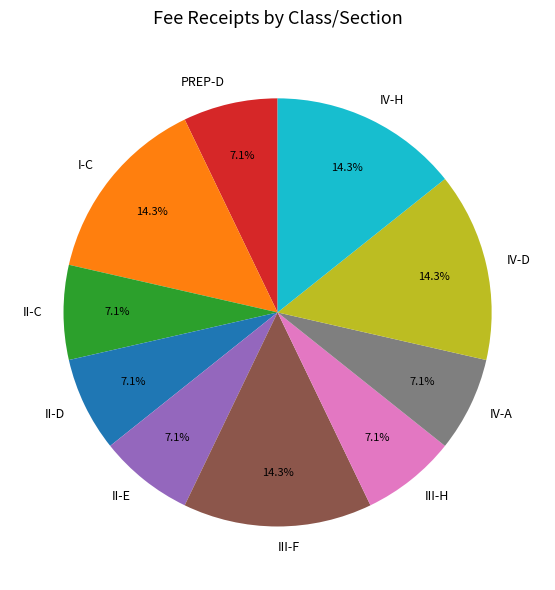

Is there any slice that represents more than half of the pie?

No